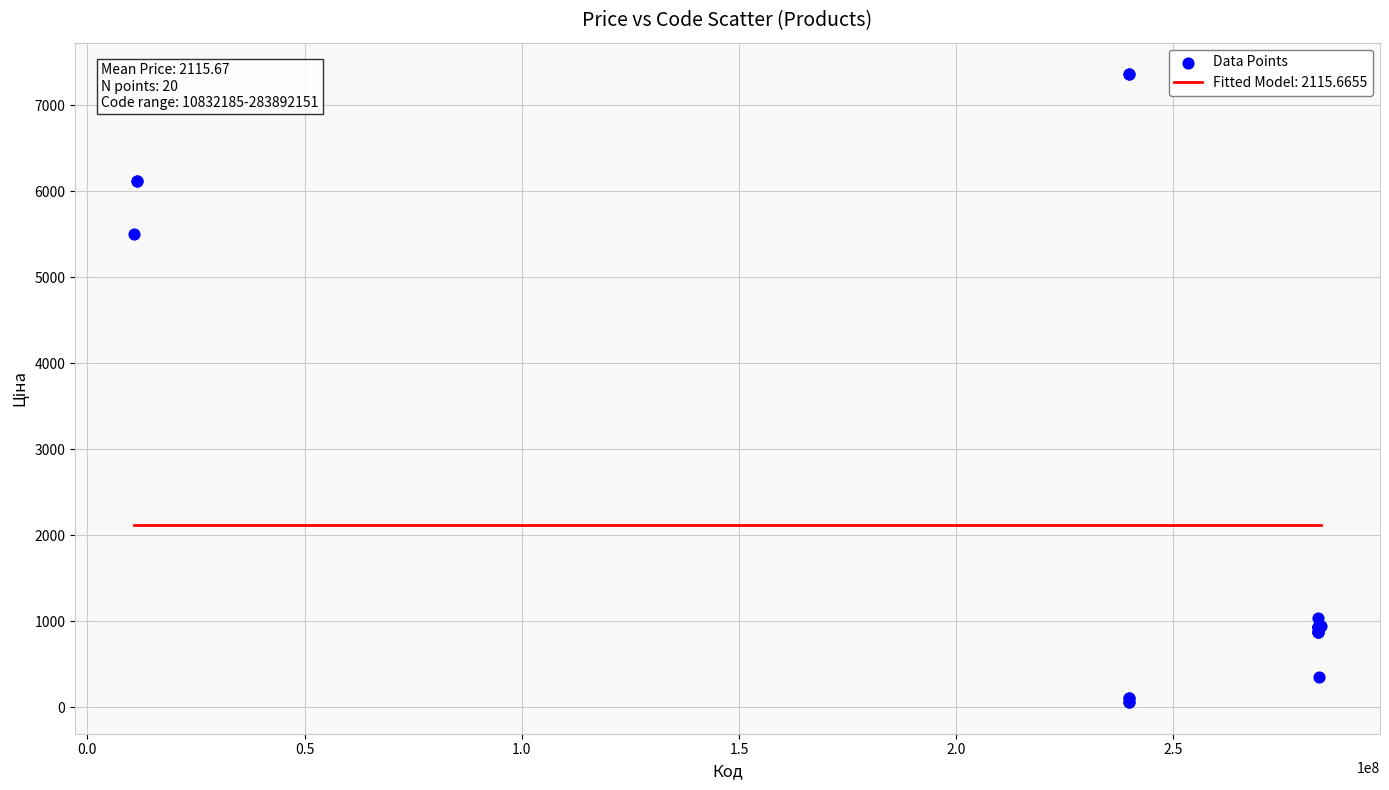

What Y value in the scatter plot is closest to 3707?

5497.3